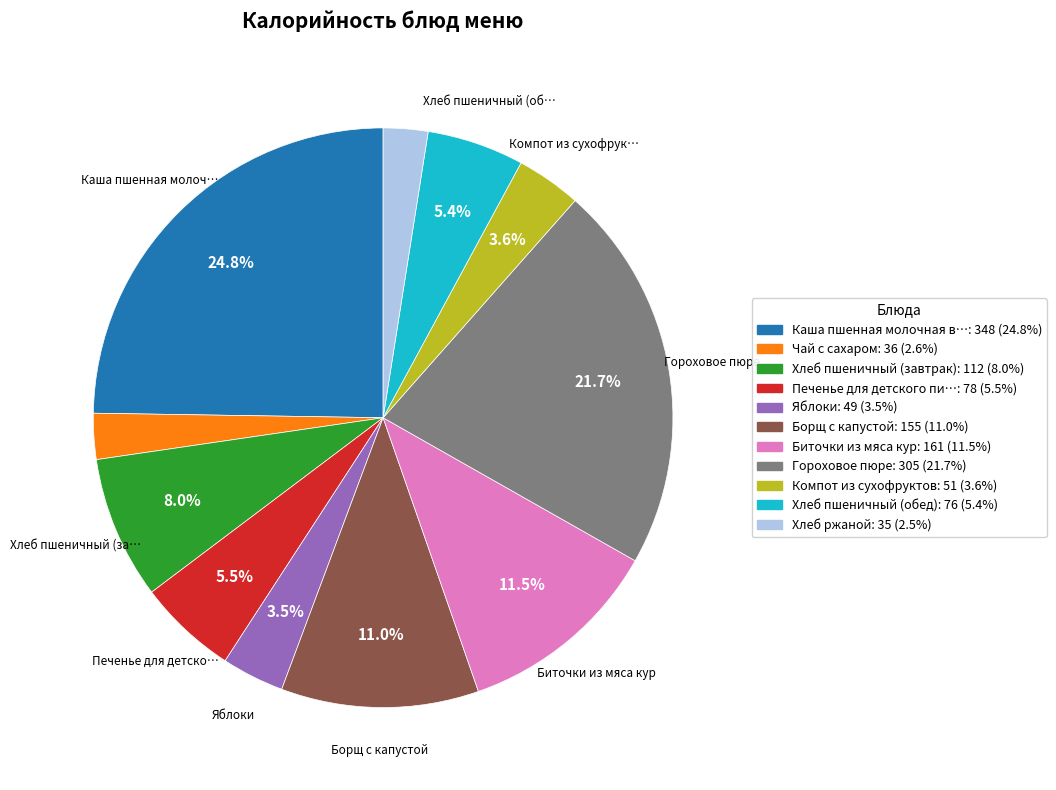

Is there any slice that represents more than half of the pie?

No